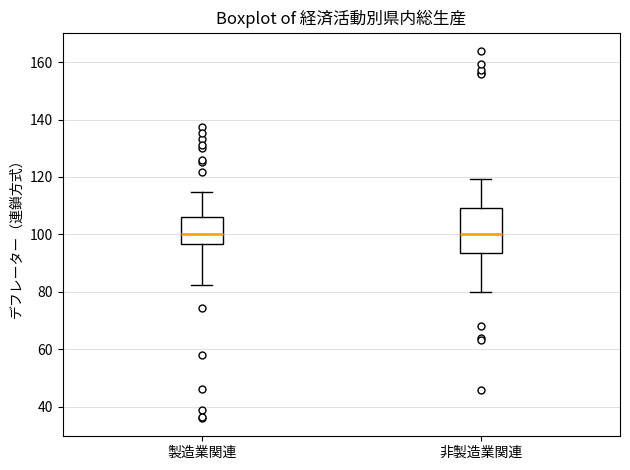

Reading left to right, read every box against the y-axis: the position of its median line, the range the box covers, and the ends of its whiskers. The values are not printed on the chart, so give them approximately, as read against the axis.

製造業関連: median 100, box 96 to 106, whiskers 82 to 114
非製造業関連: median 100, box 94 to 110, whiskers 80 to 120